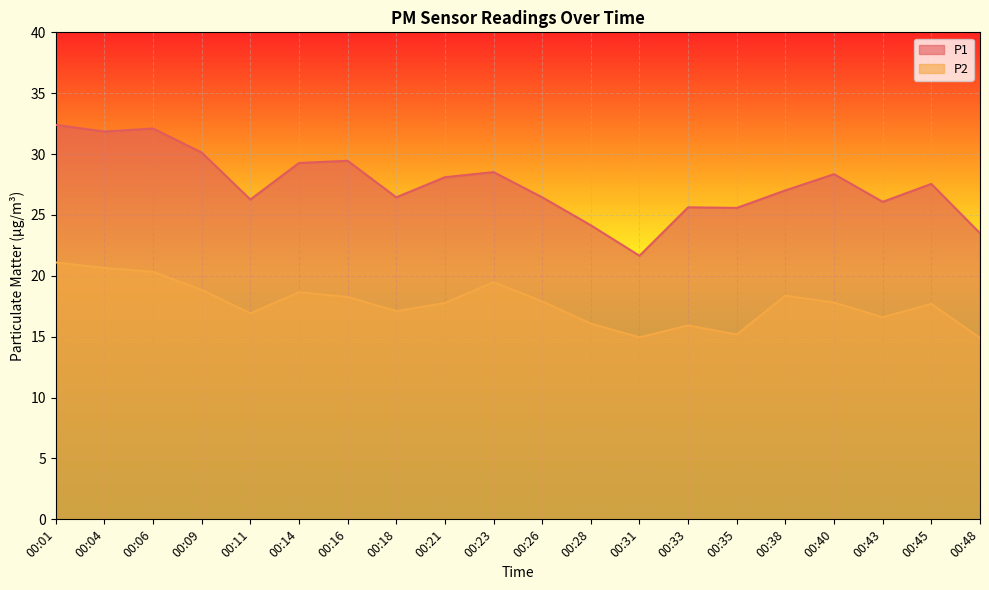

What is the value of the P2 point at the 15th from the left?

15.2